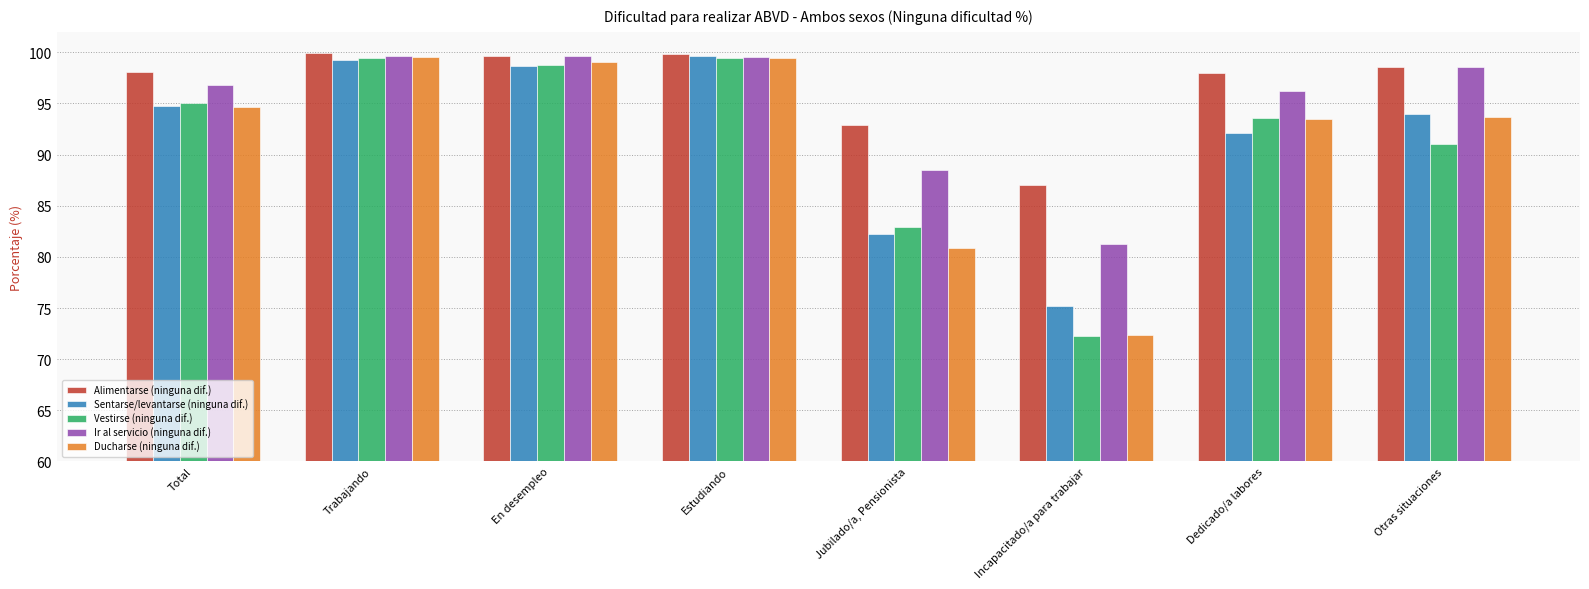

Which series has the largest total across all categories?

Alimentarse (ninguna dif.)